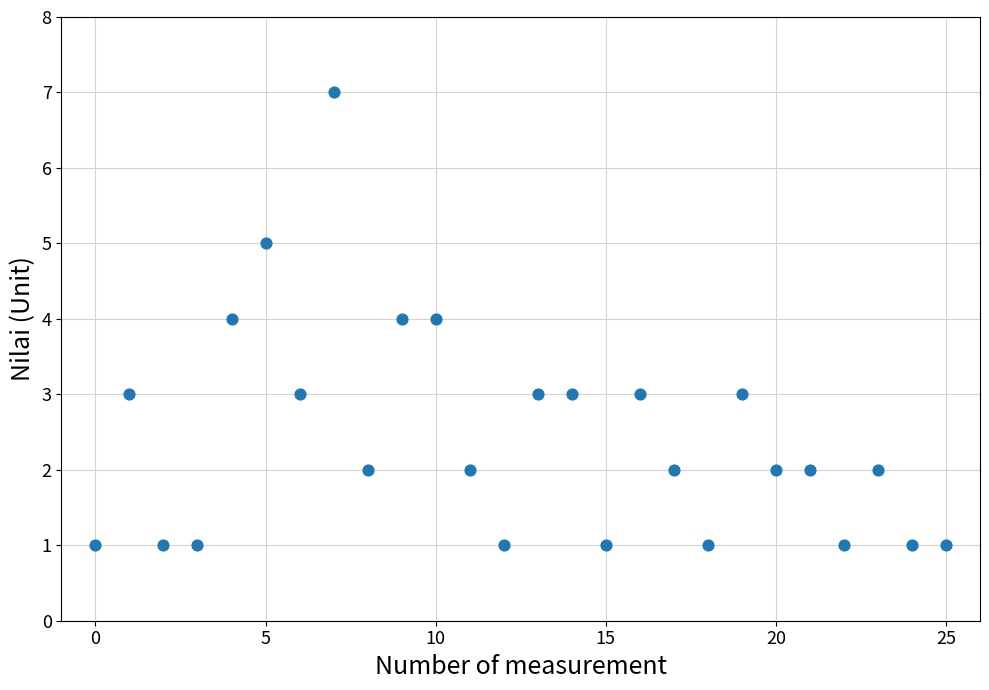

What is the range of Y values (max minus min)?

6